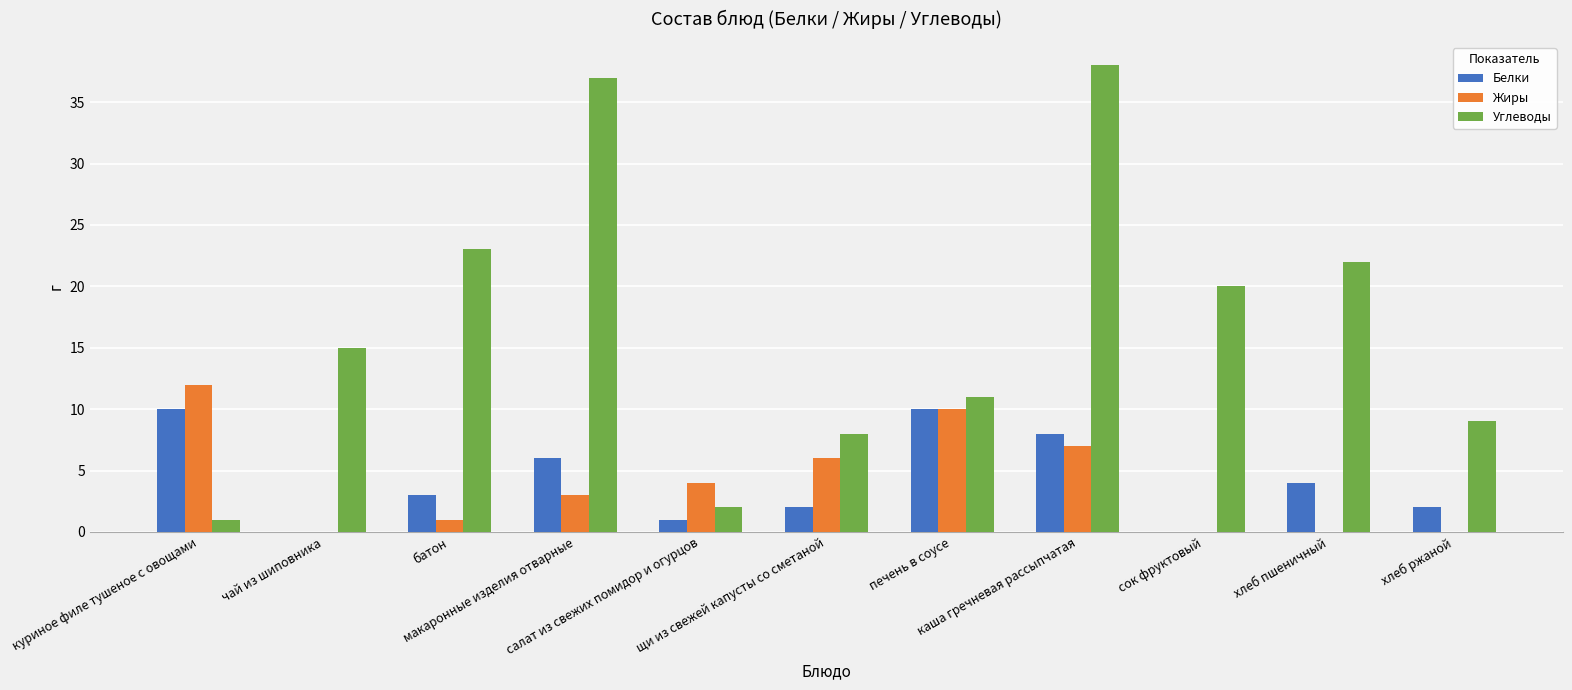

What is the maximum value shown in the chart?

38